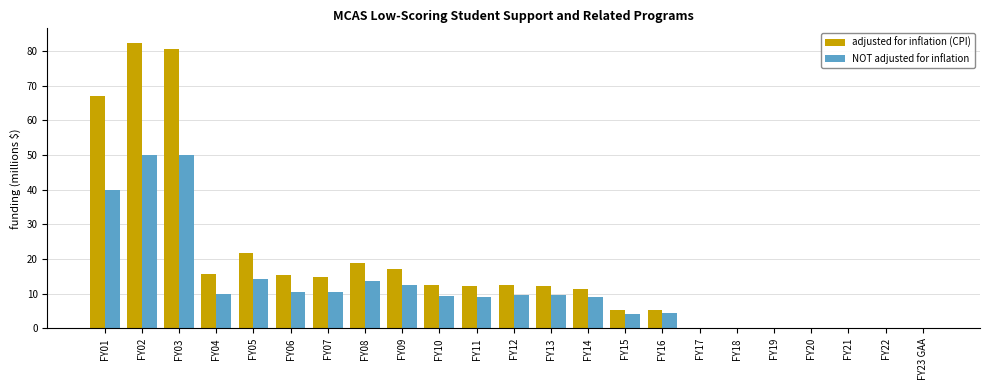

At which category is the sum across all series the highest?

FY02